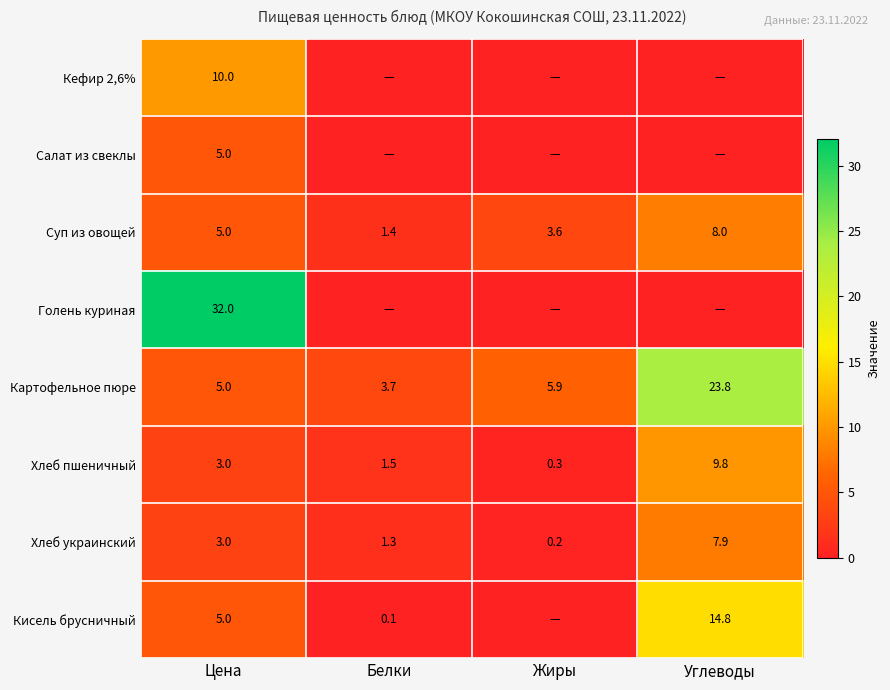

The Хлеб украинский series shows 7.9 at Углеводы. True or false?

True